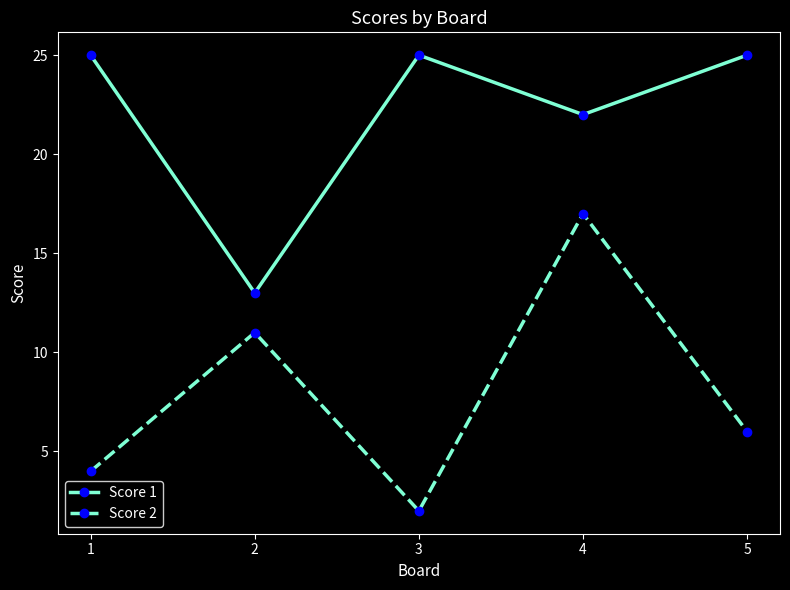

At which category is the sum across all series the highest?

4